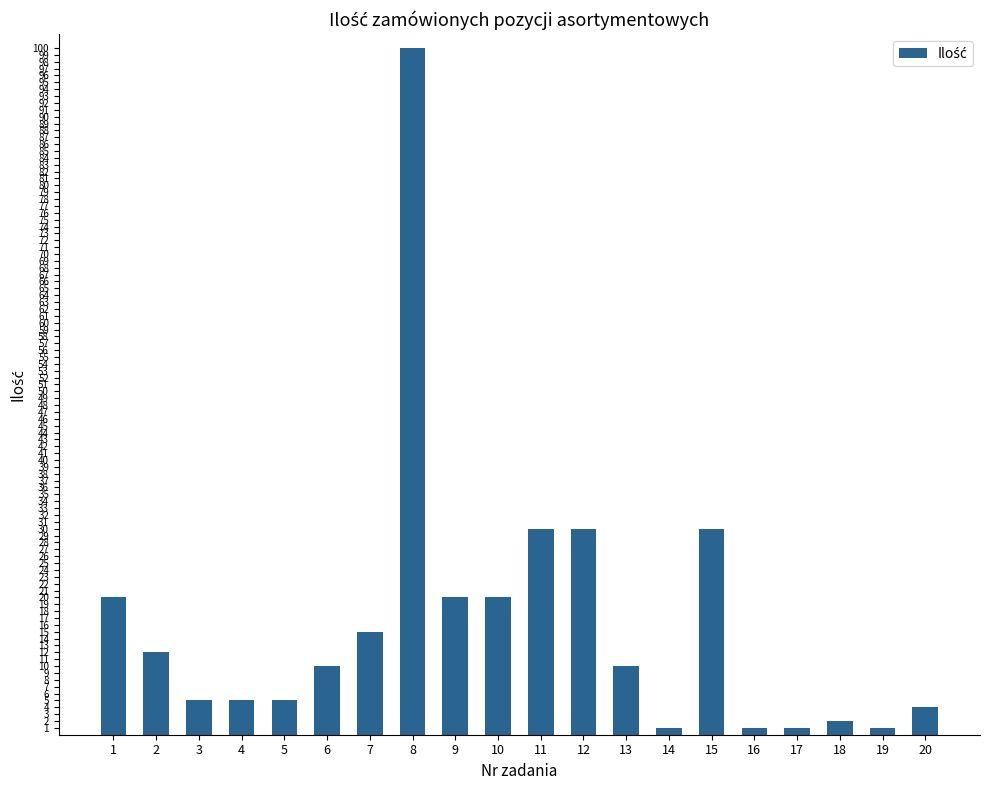

What is the difference between the second highest and second lowest values?

29